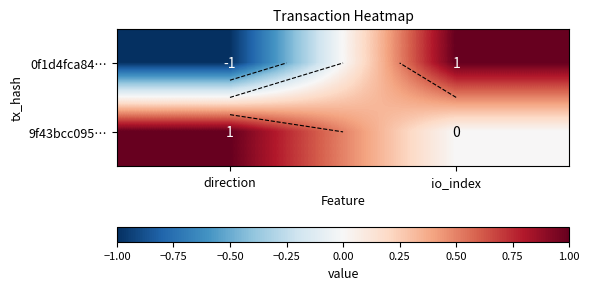

How many values in the 9f43bcc095… series are below 1?

1